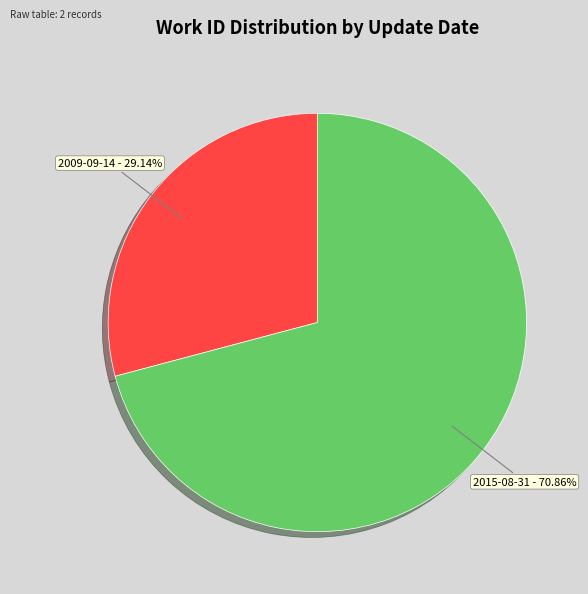

Is there a majority slice in this chart?

Yes